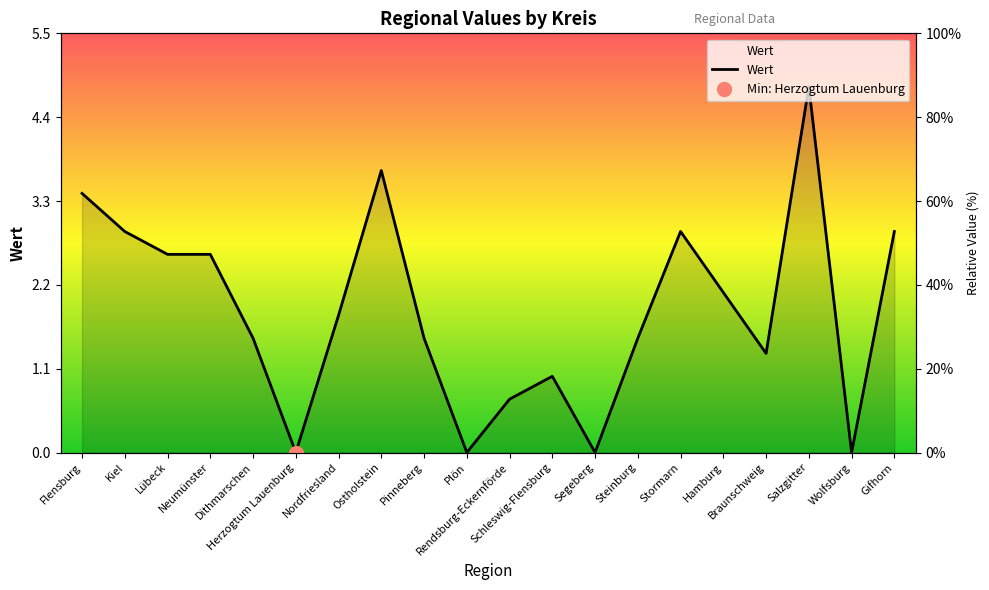

What is the average value?

1.9